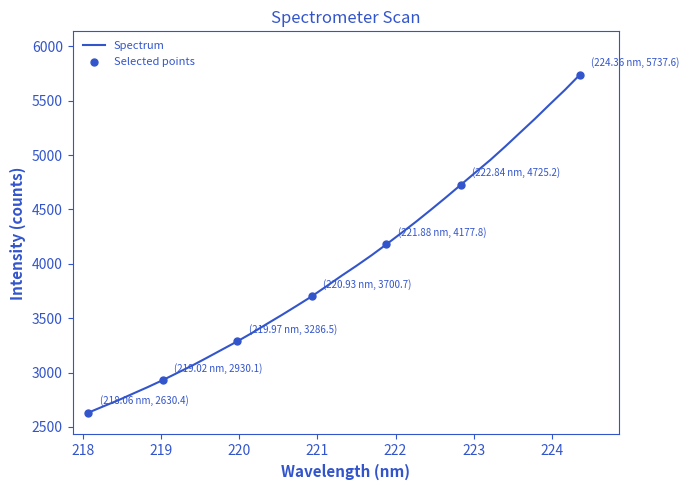

What is the greatest value displayed?

5737.6